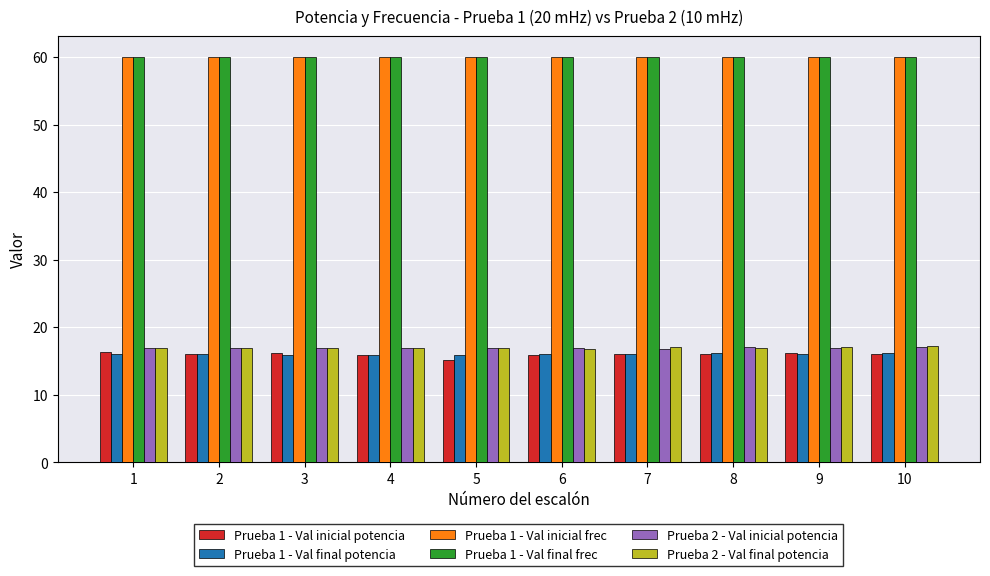

How many bars are there in each group?

6